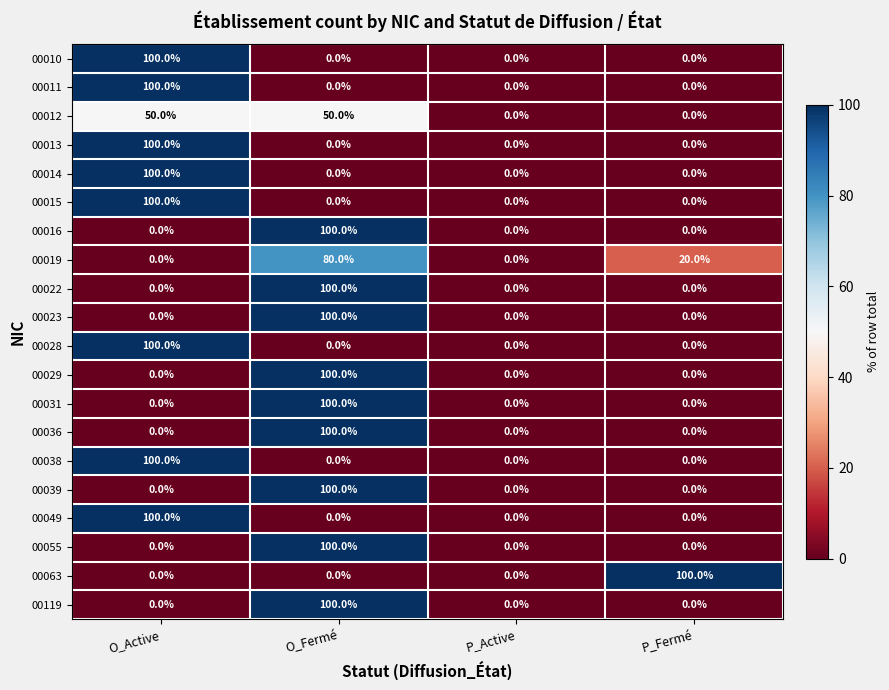

The value of 00055 at P_Active is 70. True or false?

False